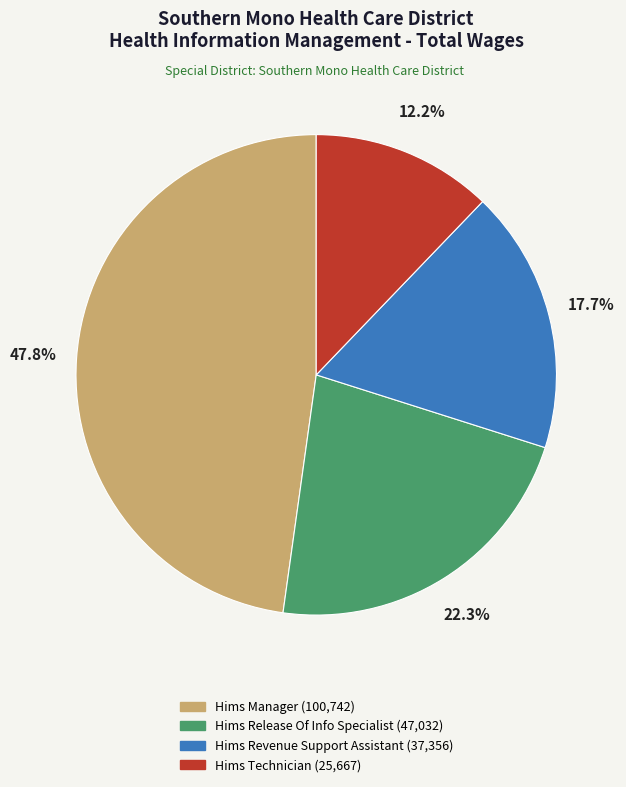

Is there any slice that represents more than half of the pie?

No